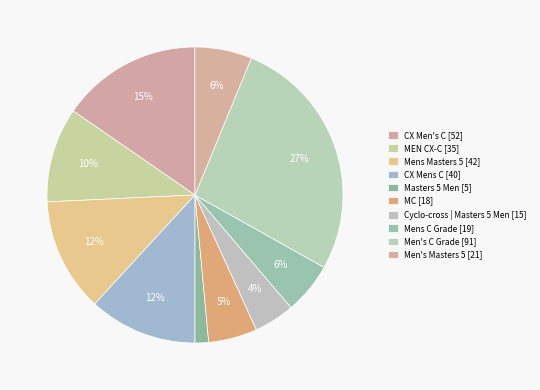

Combined, do Cyclo-cross | Masters 5 Men and CX Men's C account for over 50%?

No